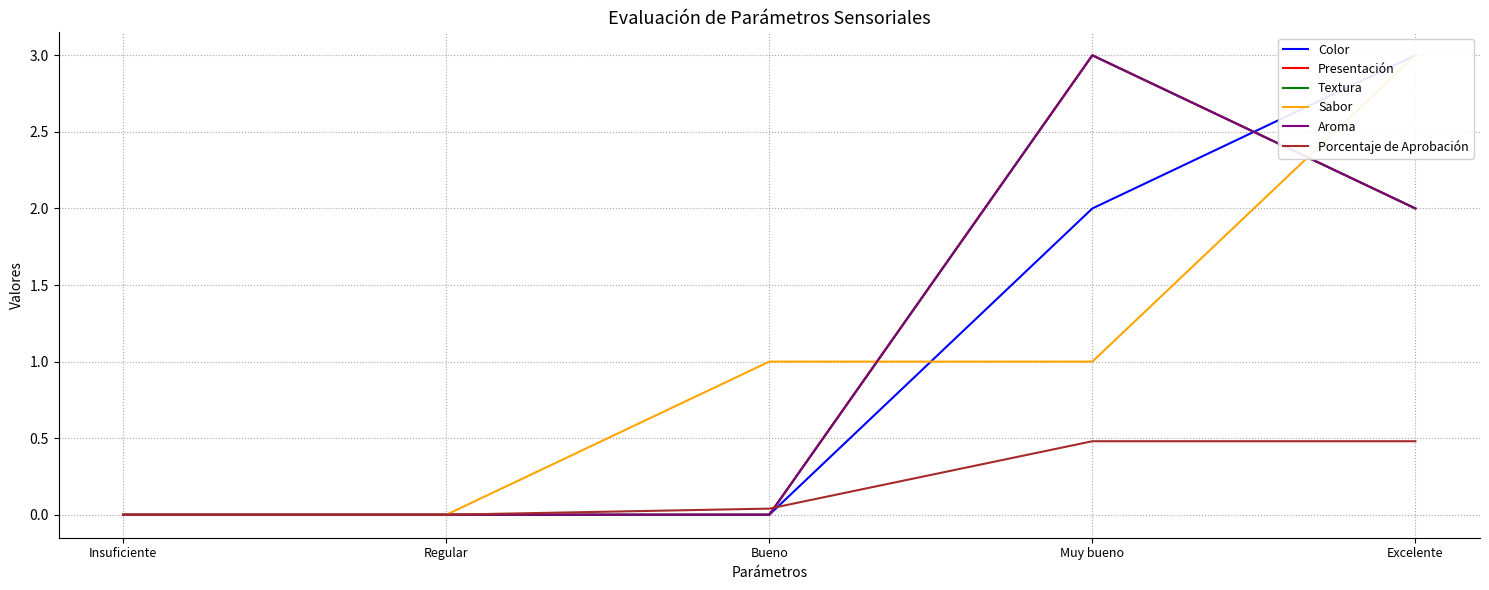

List the series in order of their peak value, highest first.

Color, Presentación, Textura, Sabor, Aroma, Porcentaje de Aprobación